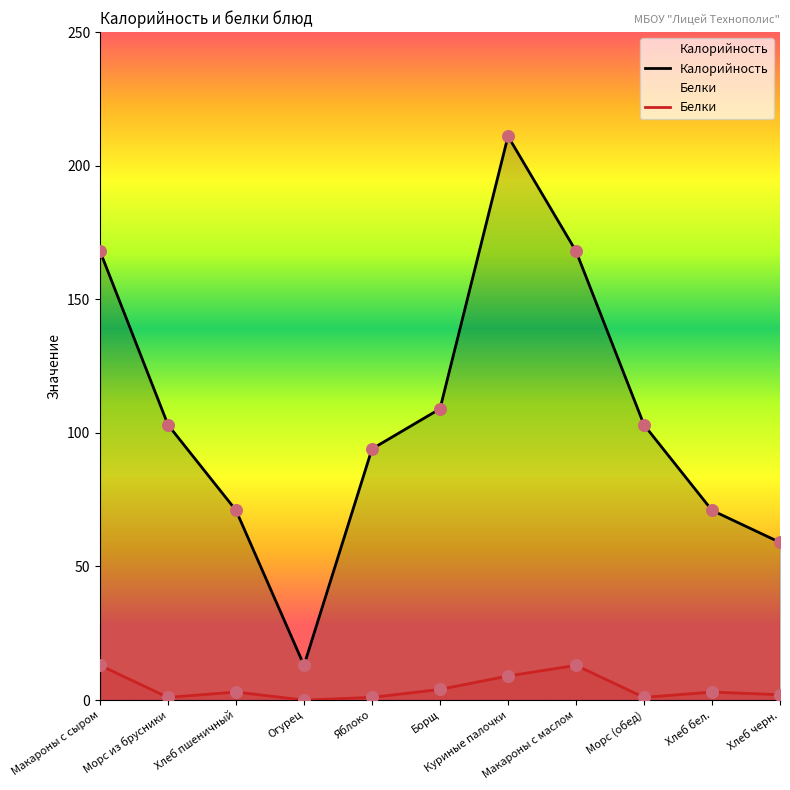

What are all the series names shown in the legend?

Калорийность, Белки